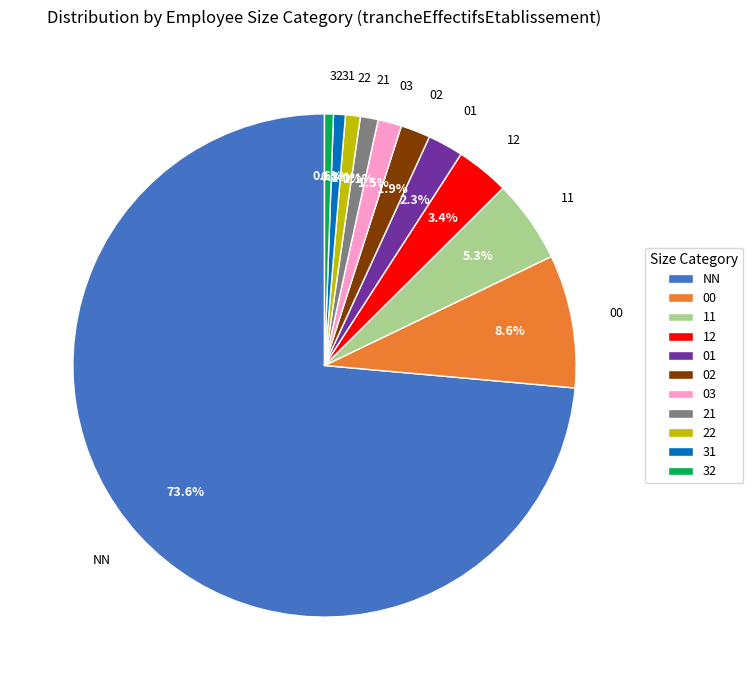

What is the largest slice in the pie chart?

NN